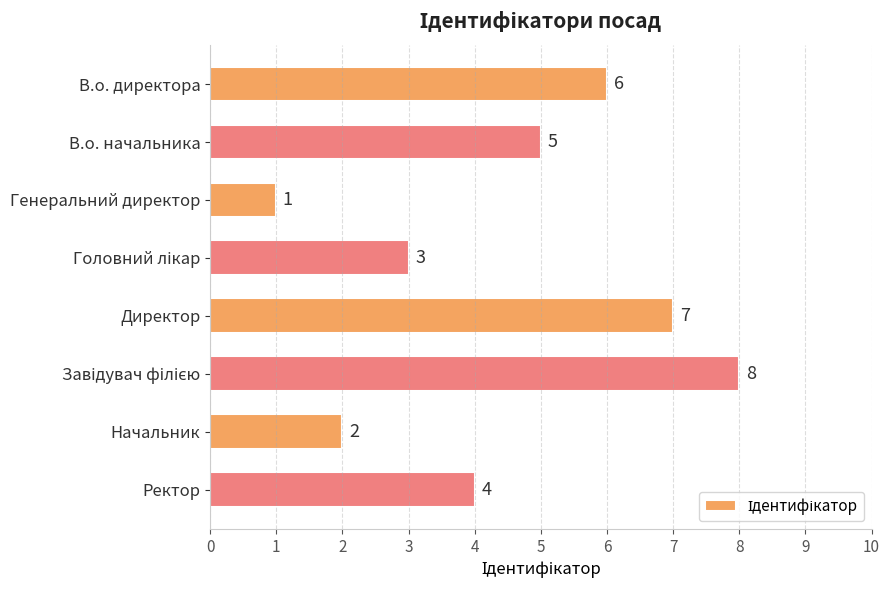

What is the minimum value shown in the chart?

1